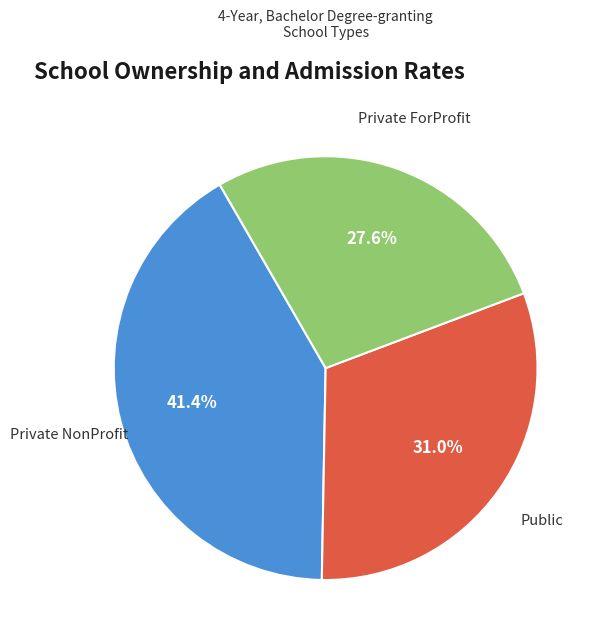

To the nearest percent, what is the average slice percentage?

33%